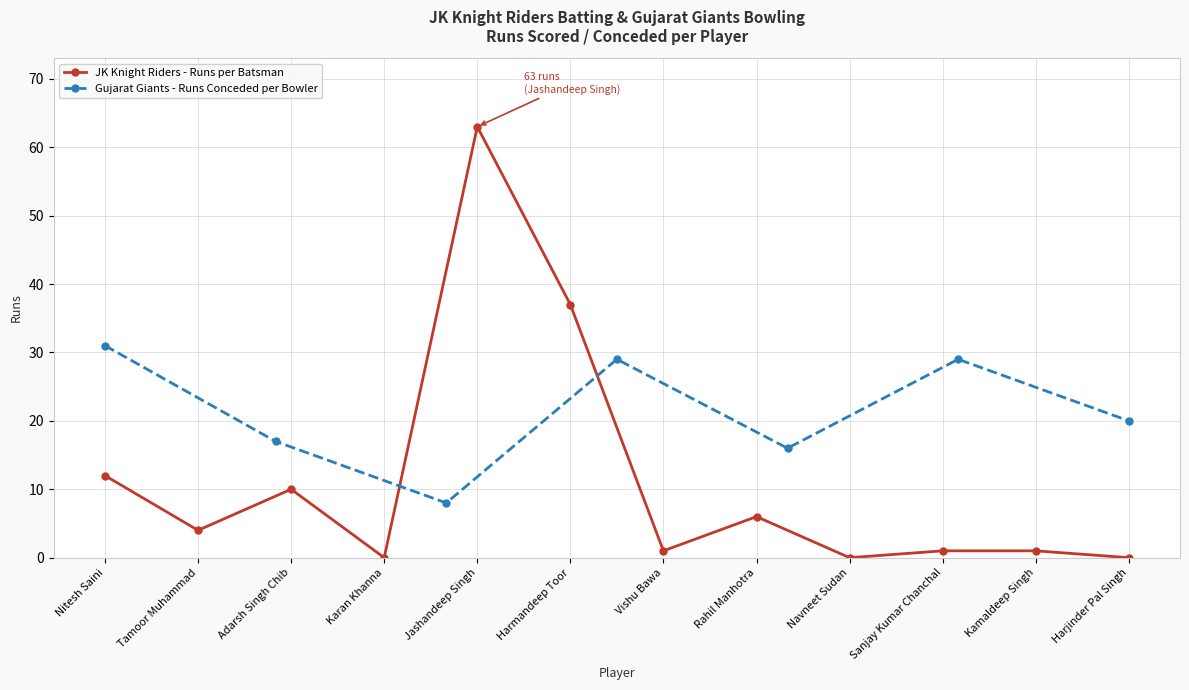

Where is the first local maximum?

Adarsh Singh Chib